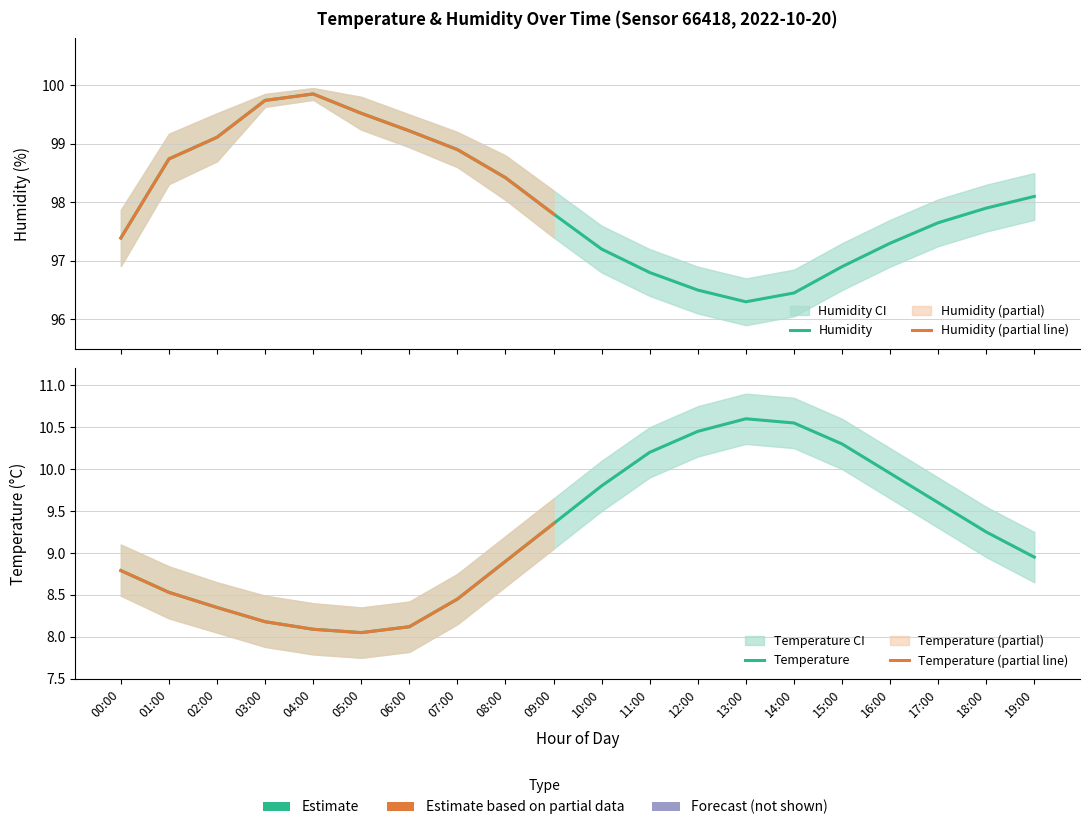

What is the sum of the temperature_upper values at 09:00 and 15:00?

20.2